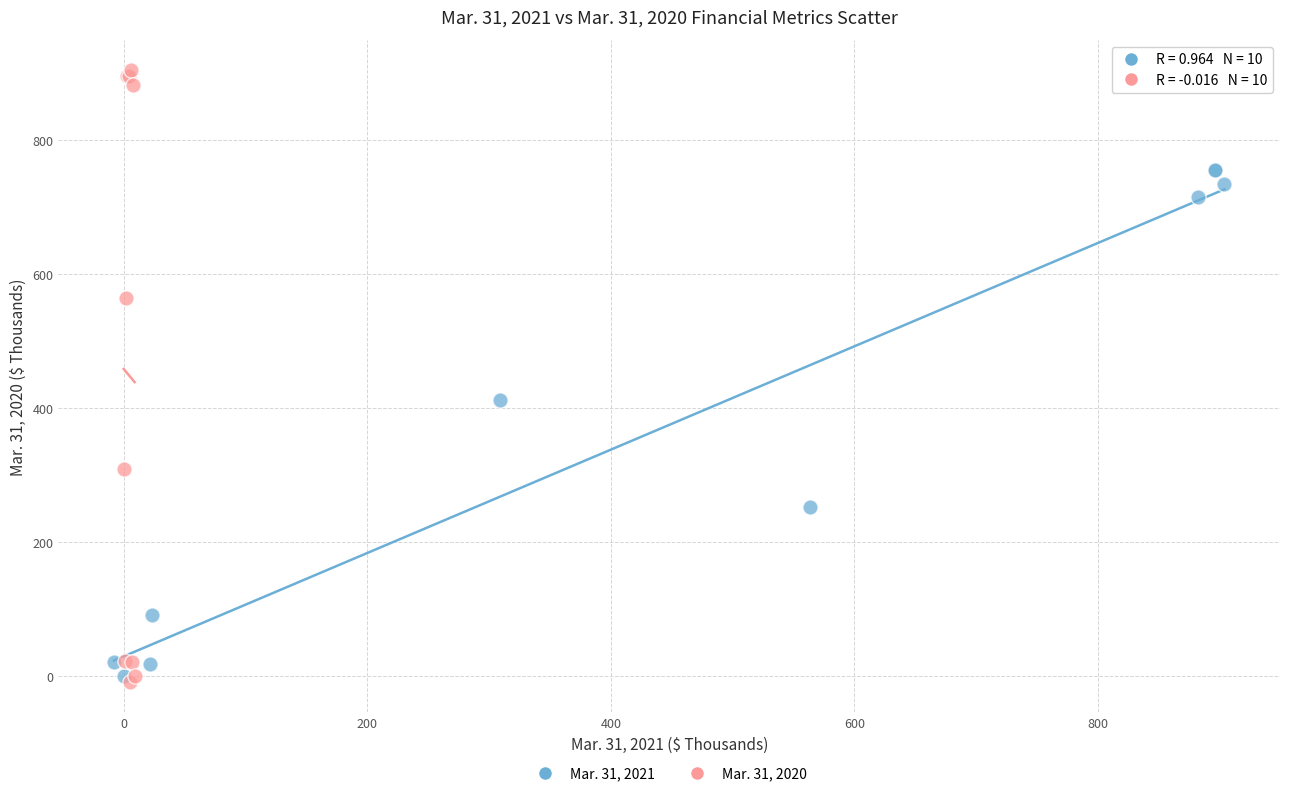

What are all the series names shown in the legend?

Mar. 31, 2021, Mar. 31, 2020